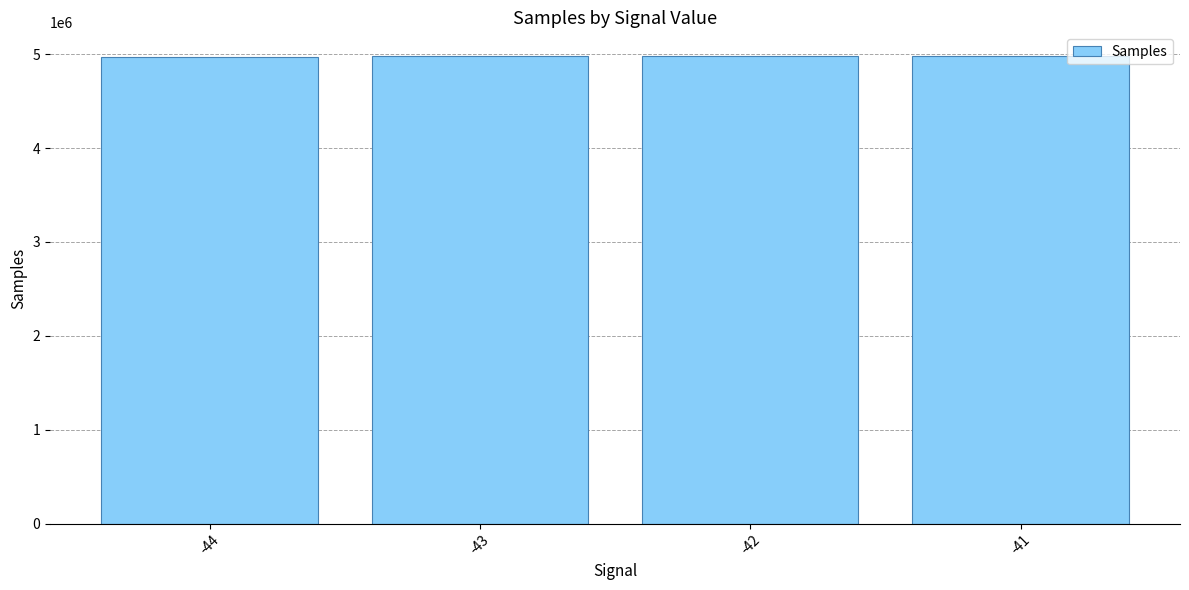

Count the number of values greater than 4983144.

2